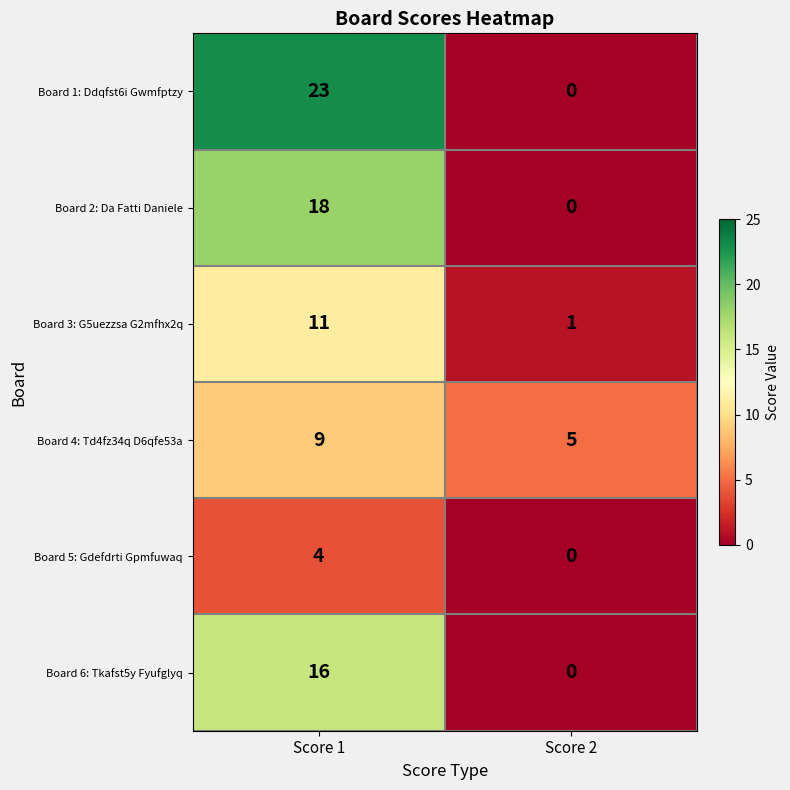

How many values in the Board 1: Ddqfst6i Gwmfptzy series are below 23?

1